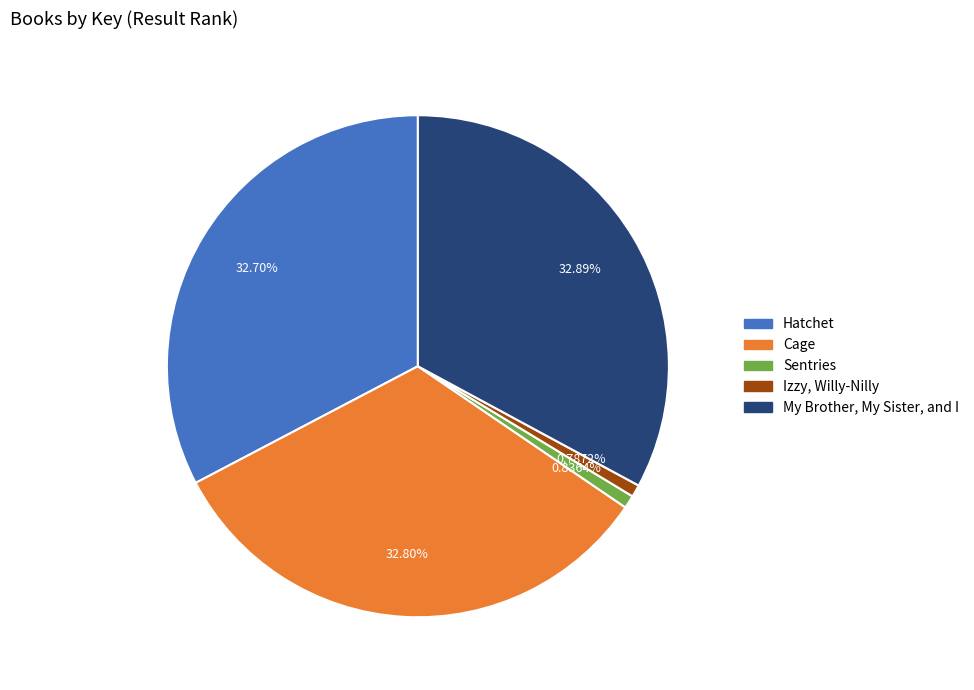

What is the total percentage of Sentries and Hatchet?

33.5%